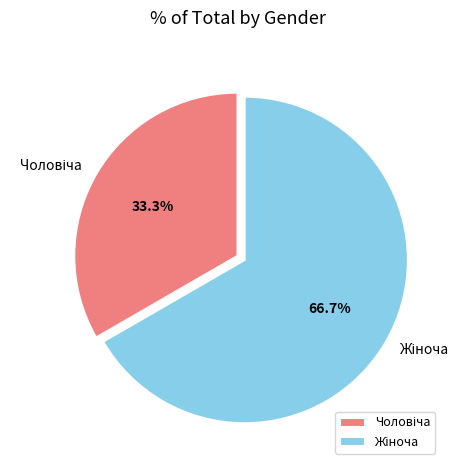

Is there any slice that represents more than half of the pie?

Yes